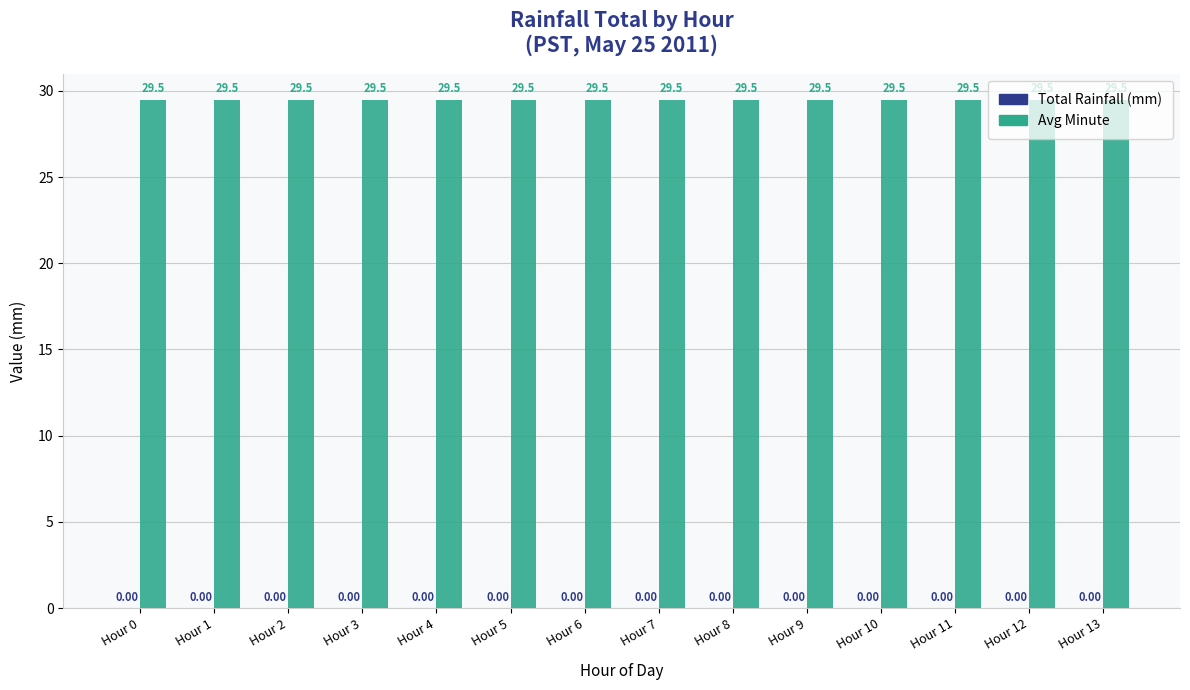

At which label is Total Rainfall (mm) closest to 0?

Hour 0